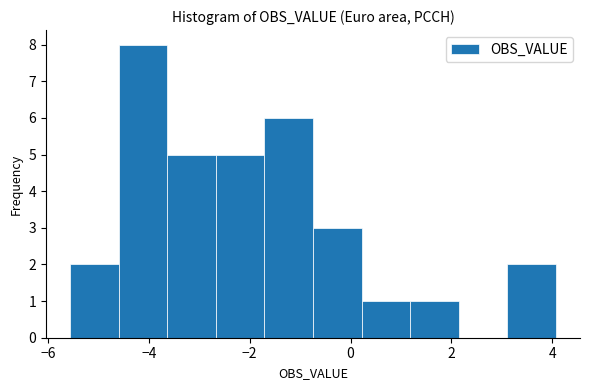

Reading left to right, transcribe this chart: for each bar, give the range it covers on the x-axis and its height. Neither the bar edges nor the heights are printed on the chart, so give them approximately, as read against the axes.

-5.6 to -4.6: 2
-4.6 to -3.6: 8
-3.6 to -2.6: 5
-2.6 to -1.8: 5
-1.8 to -0.8: 6
-0.8 to 0.2: 3
0.2 to 1.2: 1
1.2 to 2.2: 1
2.2 to 3.2: 0
3.2 to 4.0: 2